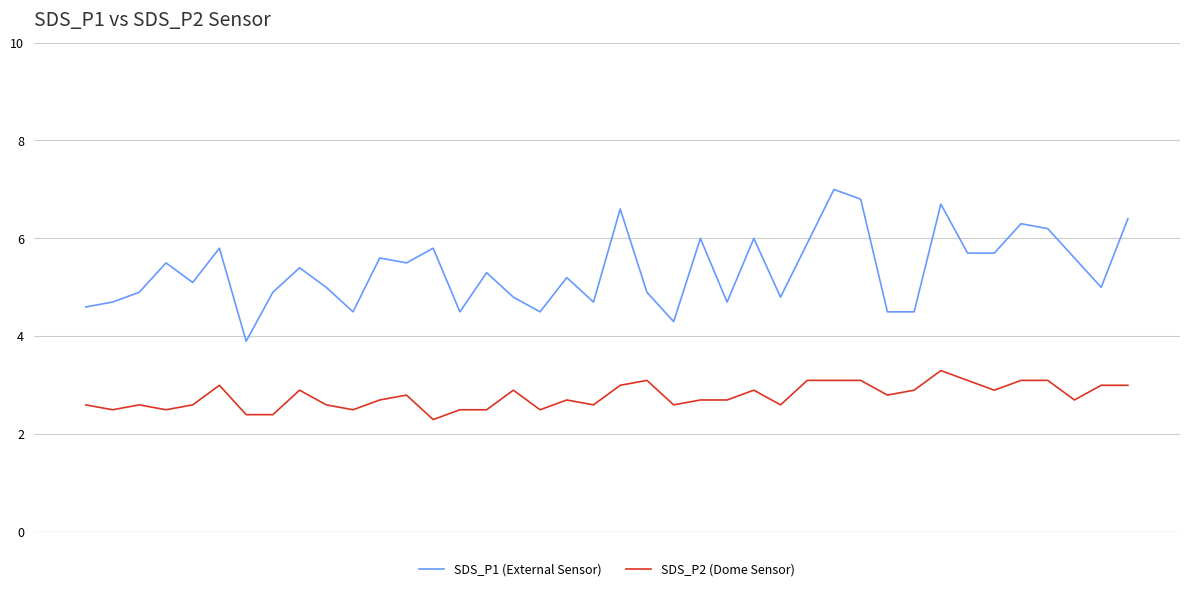

What is the difference between the maximum and minimum values in the SDS_P1 (External Sensor) series?

3.1